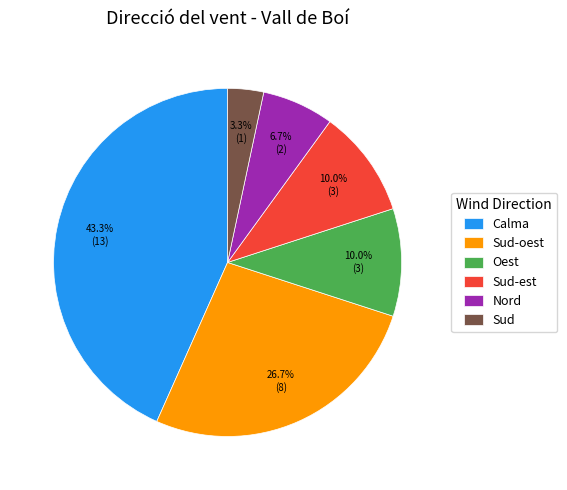

To the nearest percent, what is the difference between the Sud and Oest slice percentages?

7%